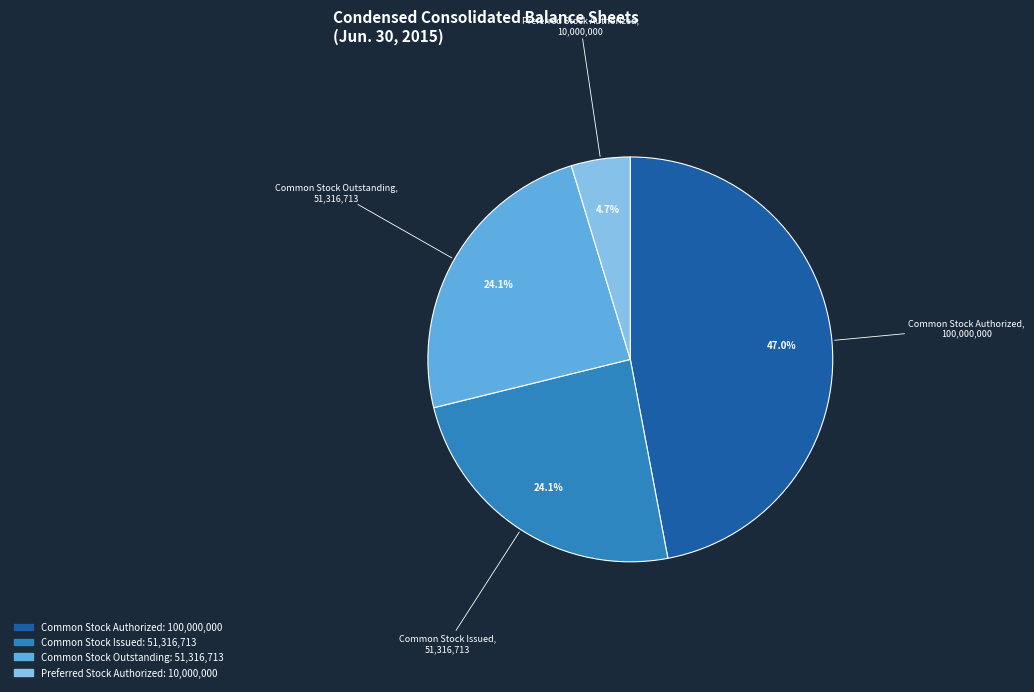

Is there a majority slice in this chart?

No